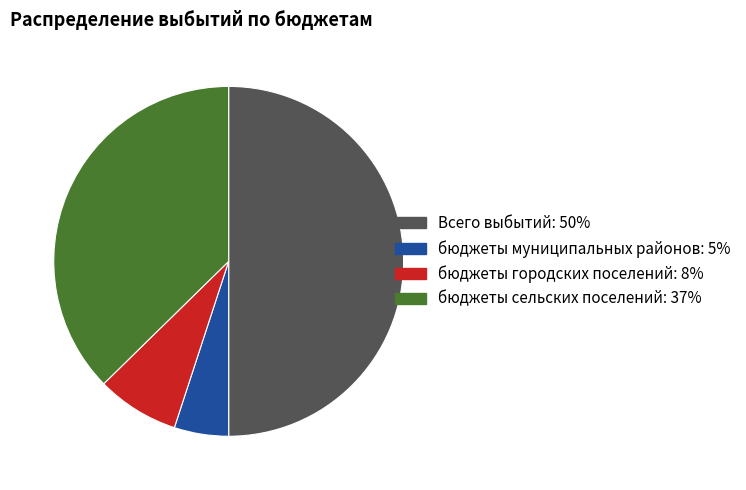

True or false: бюджеты муниципальных районов accounts for 1% of the total.

False